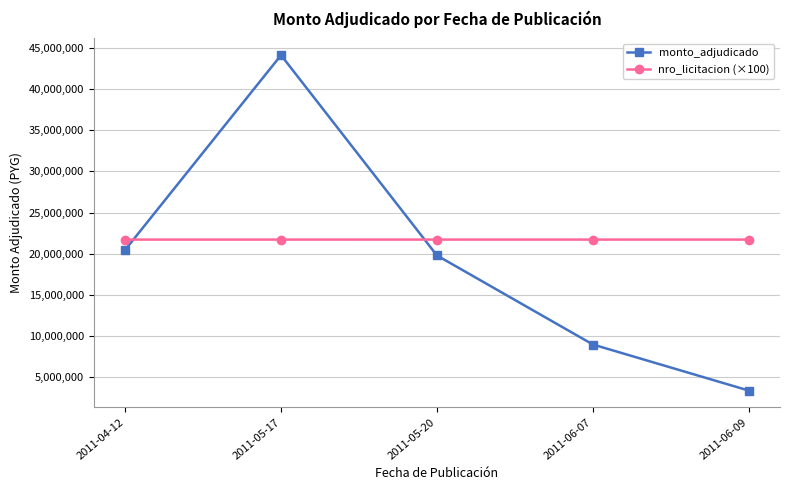

What is the spread (max minus min) of values at 2011-04-12?

1258800